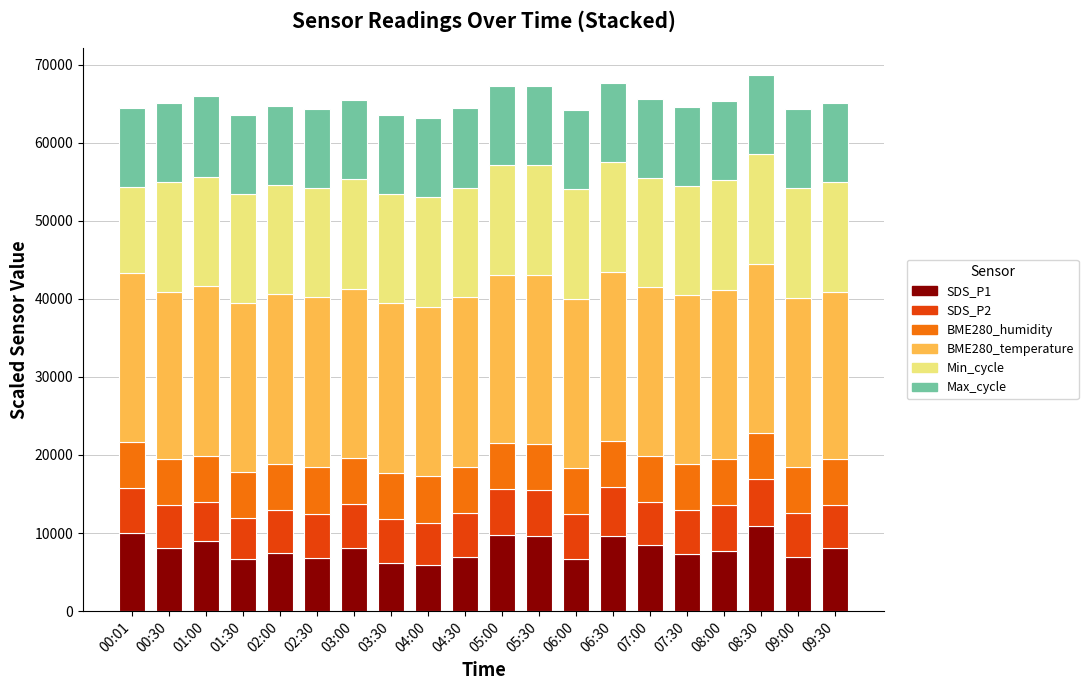

What is the total value across all series at 06:30?

67614.5